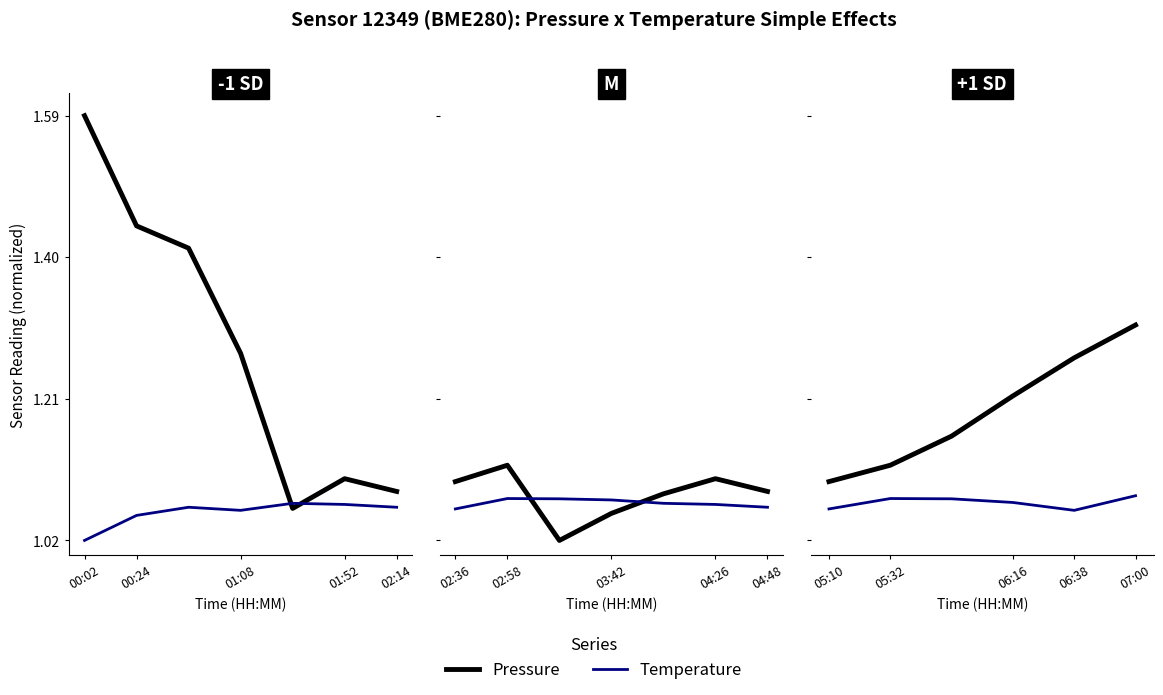

Which series has the largest range (max minus min)?

Pressure